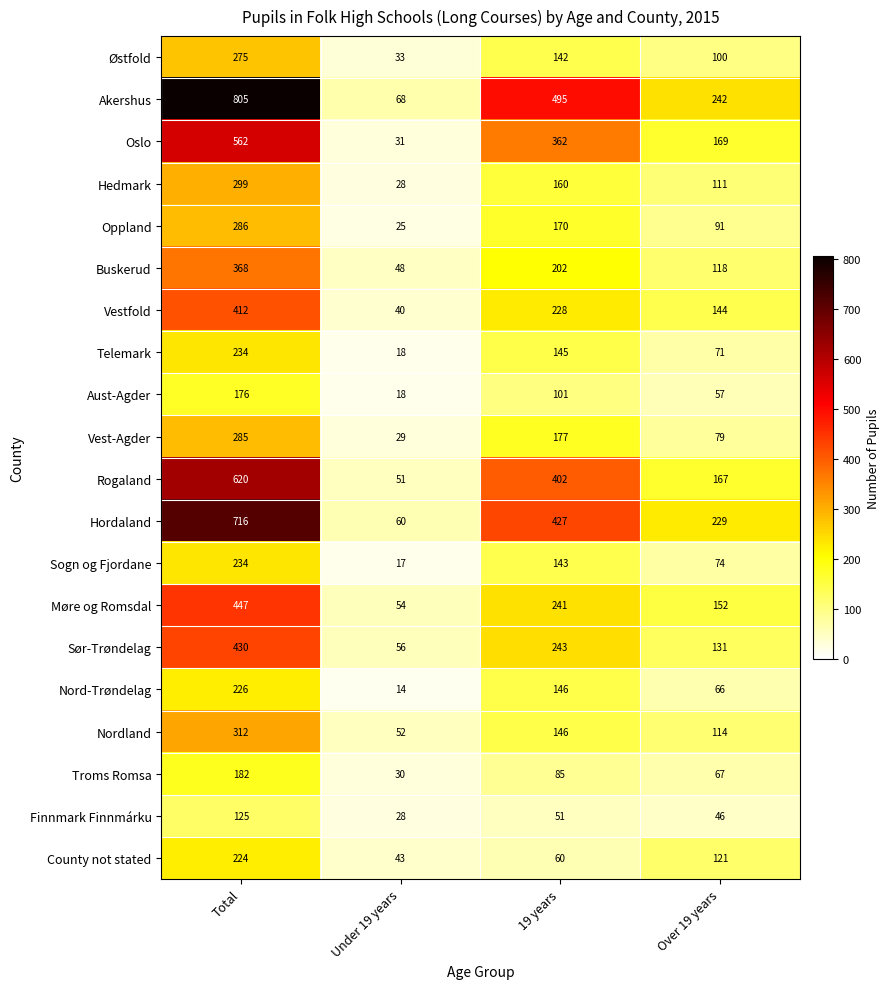

The value of Telemark at 19 years is 84. True or false?

False